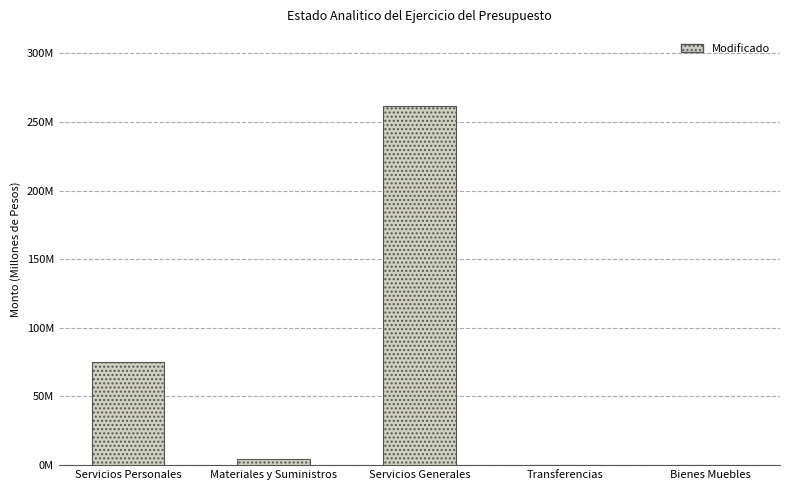

What is the average value?

68.4